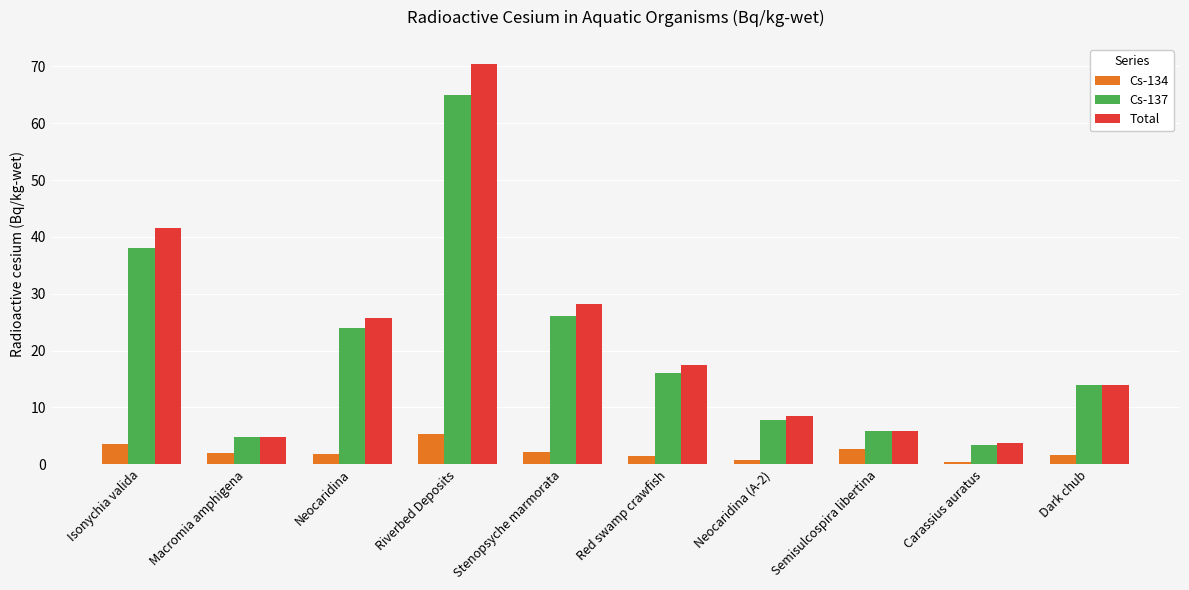

What is the value of the Total bar at the 1st from the left?

41.5